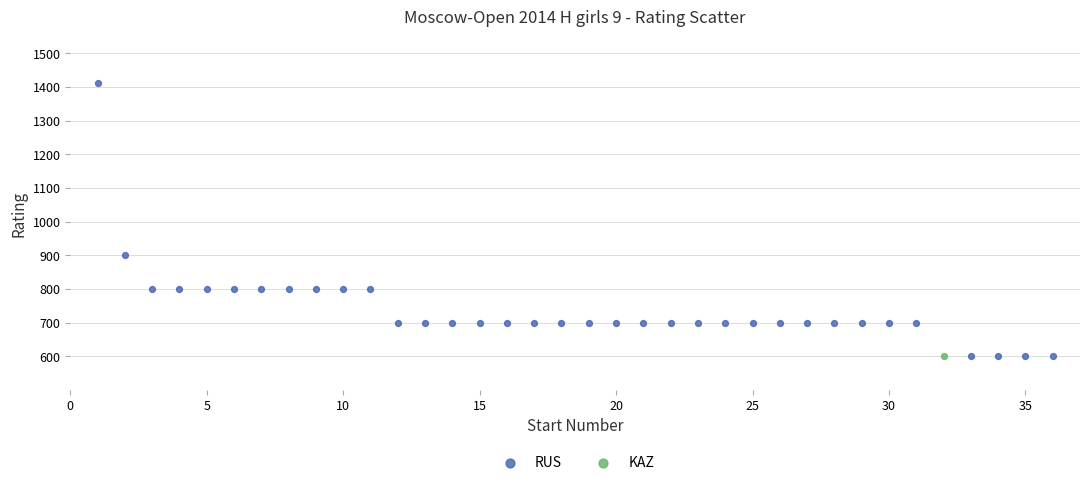

What are all the series names shown in the legend?

RUS, KAZ